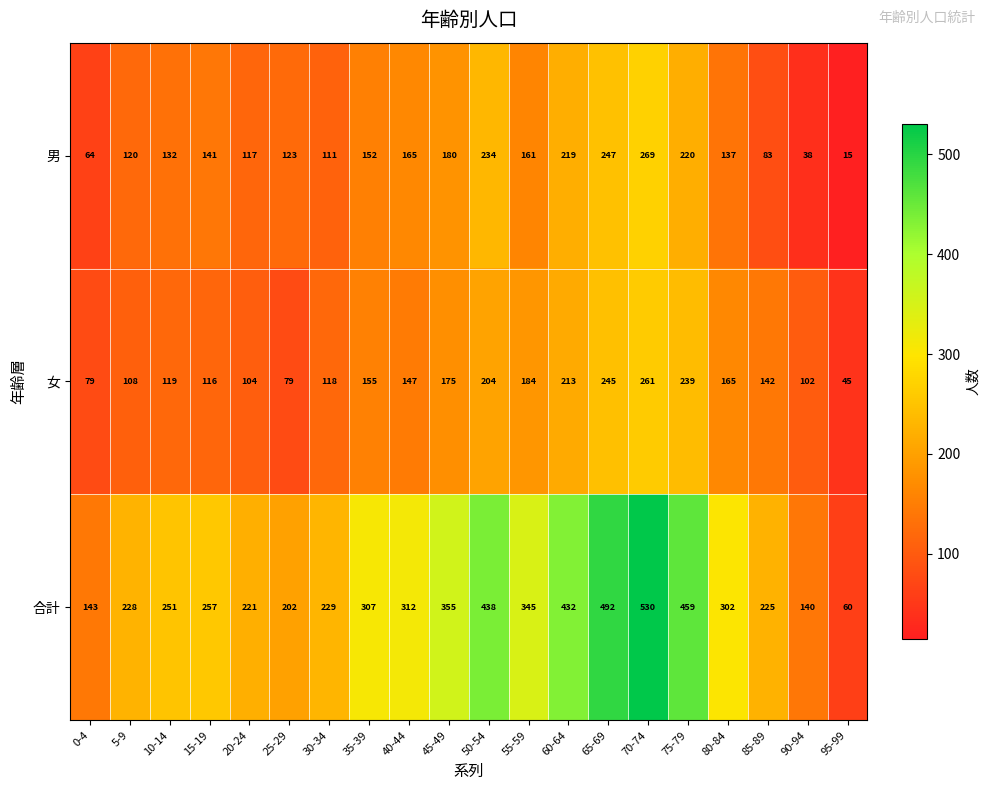

Is it true that 合計 equals 432 at 60-64?

True